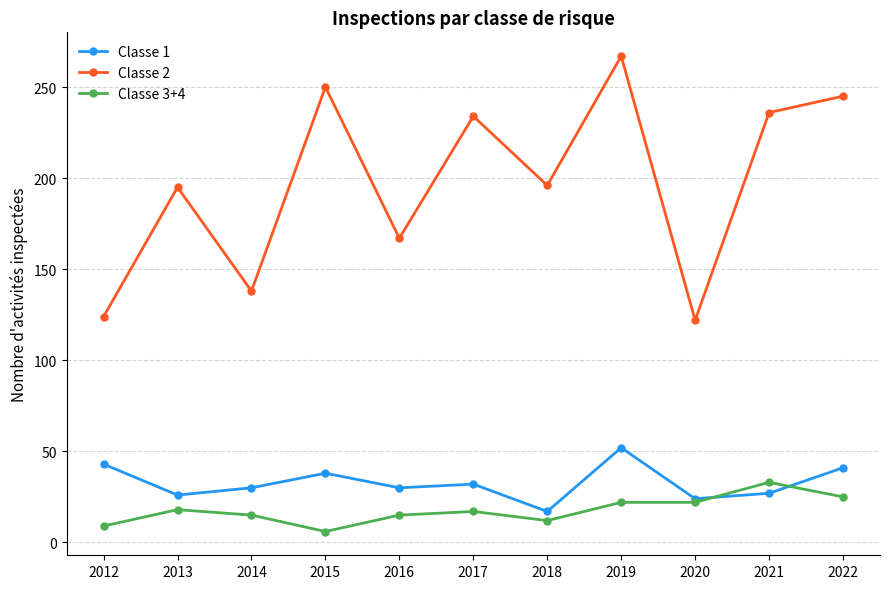

Which series has the largest range (max minus min)?

Classe 2